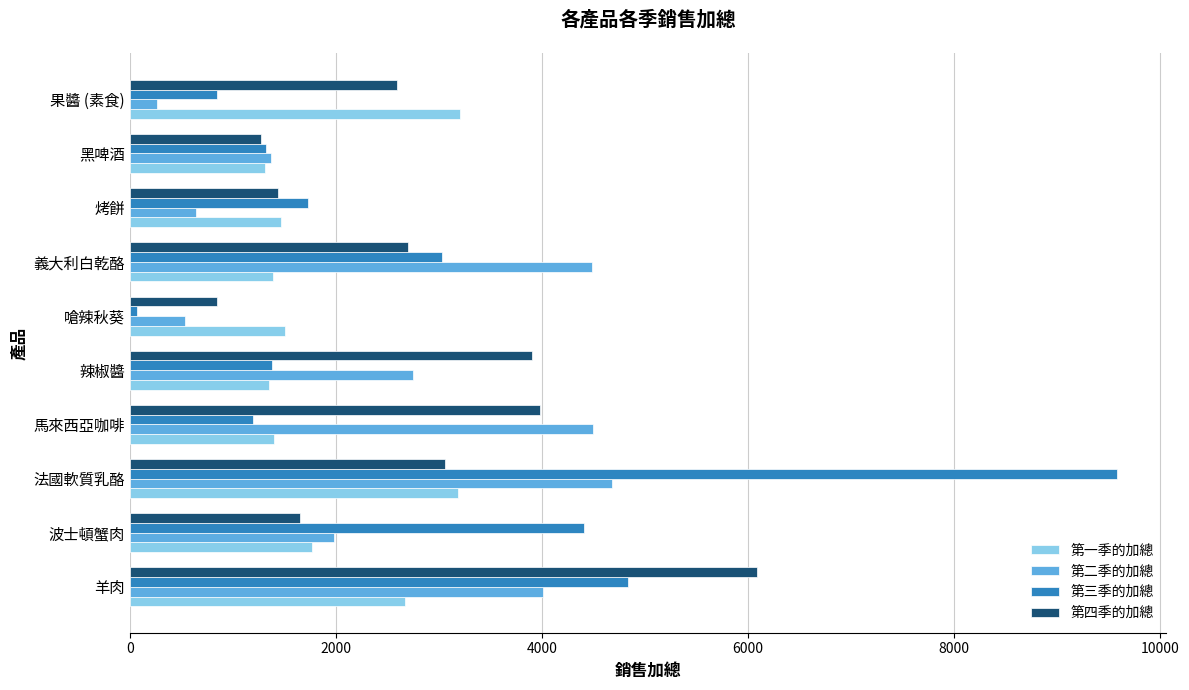

Which series changed the most between 義大利白乾酪 and 黑啤酒?

第二季的加總